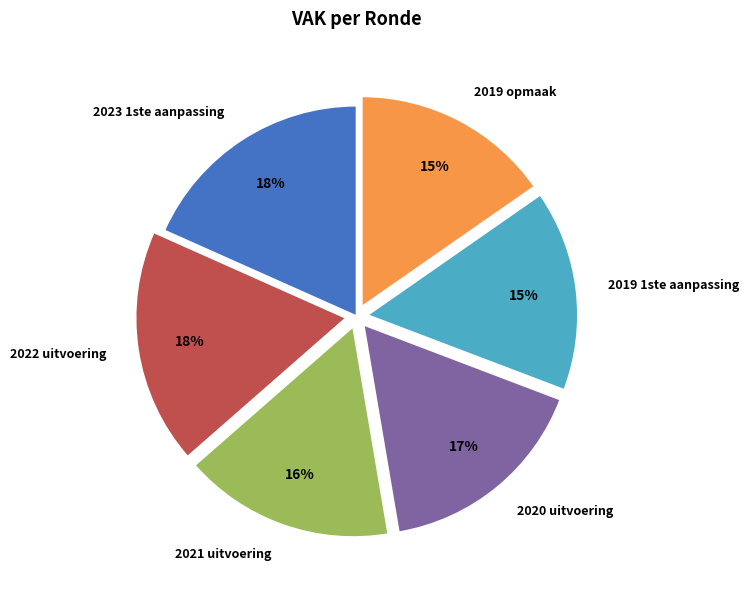

How many segments does this pie chart have?

6